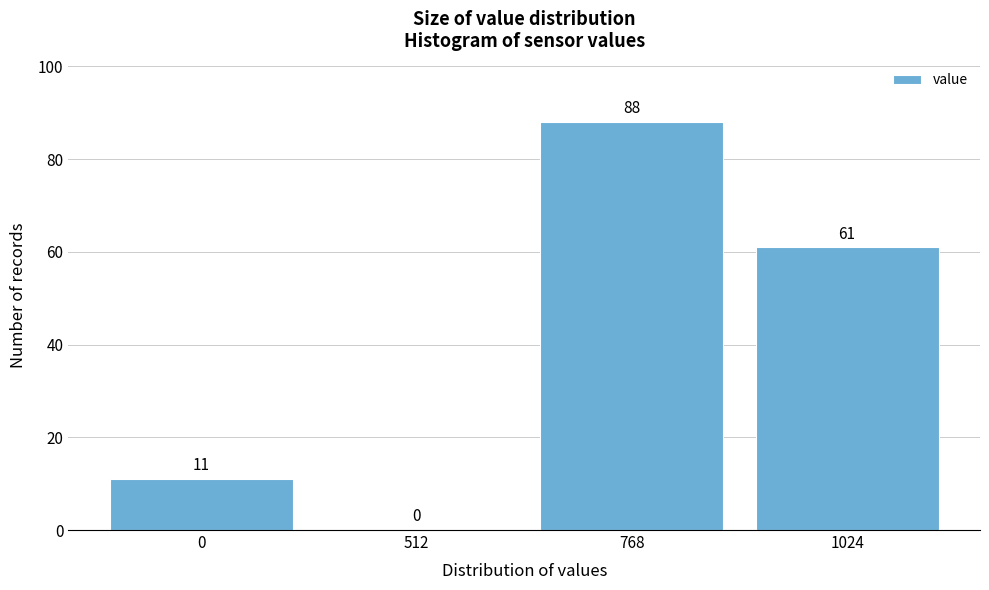

Reading left to right, extract all data points from this chart.

0=11	512=0	768=88	1024=61